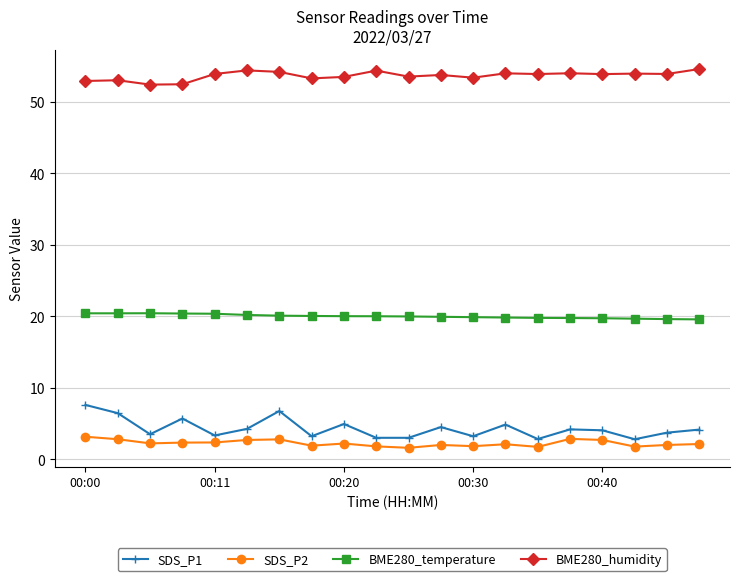

What is the value of the SDS_P2 point at the 13th from the left?

1.8